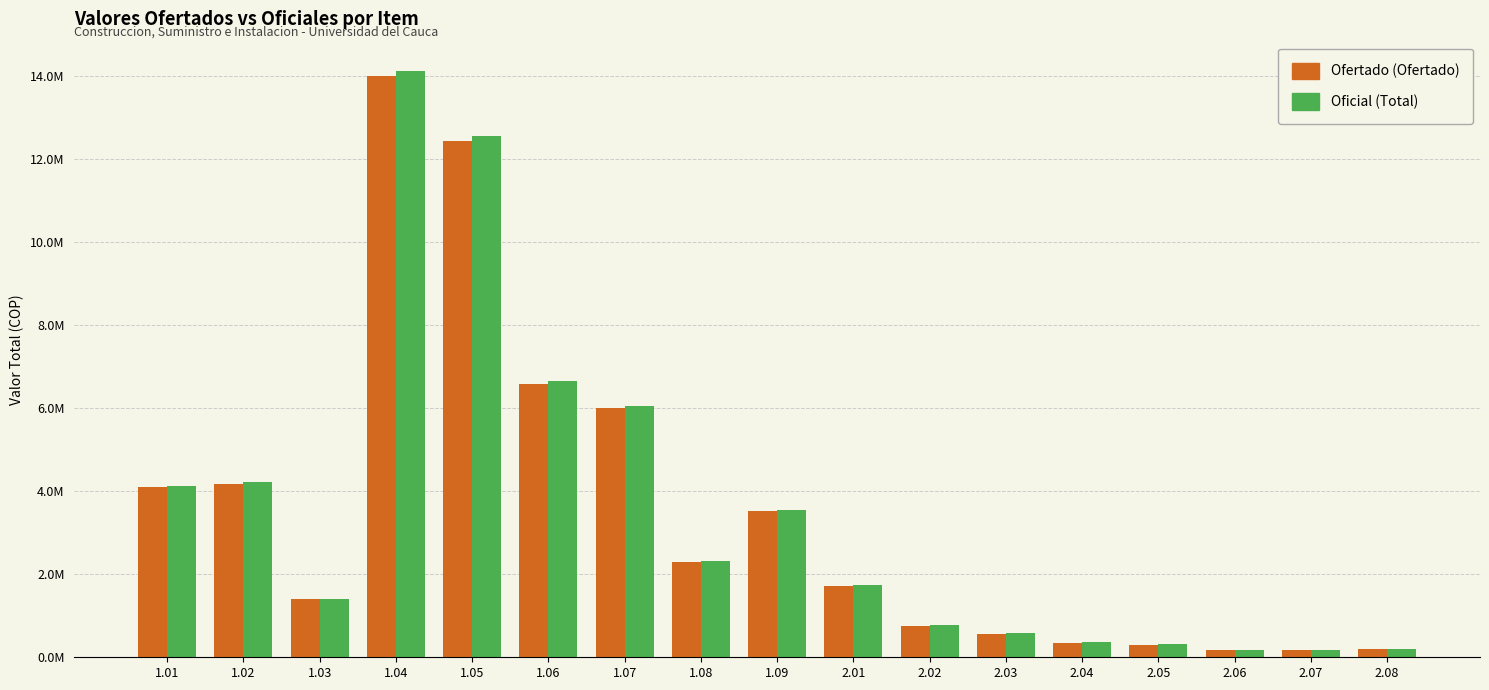

What is the greatest value displayed?

14.1